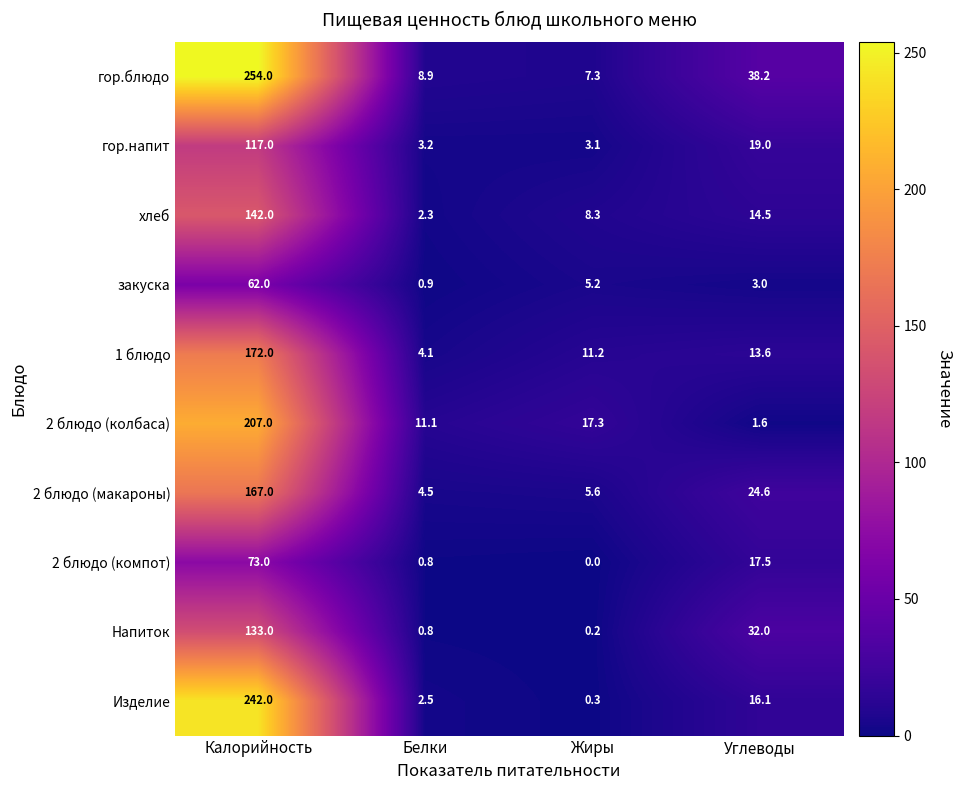

Which category has the lowest value across all series?

Жиры